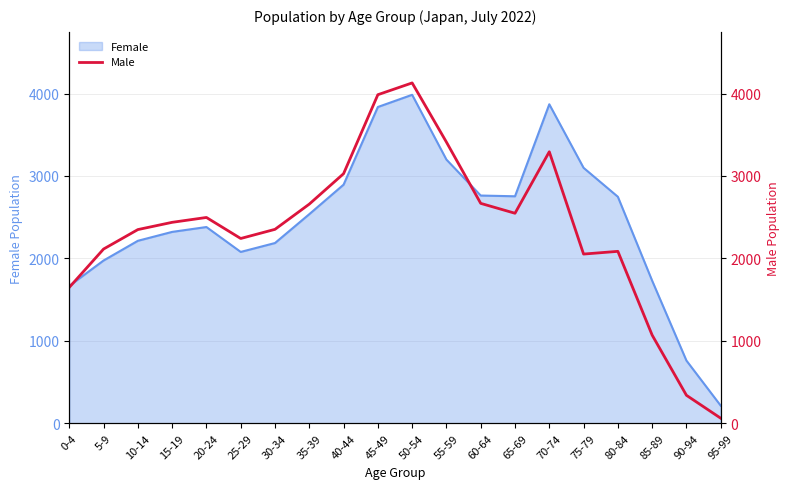

The chart shows a value of 3294 at 70-74. True or false?

True